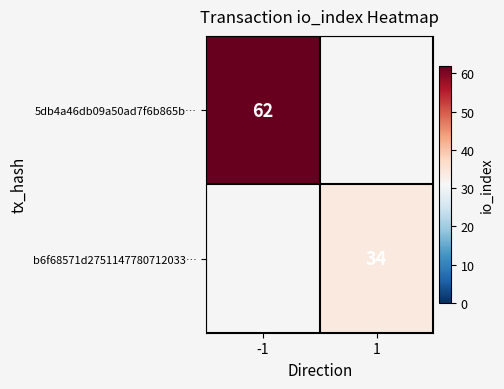

Is it true that 5db4a46db09a50ad7f6b865b… equals 18 at -1?

False